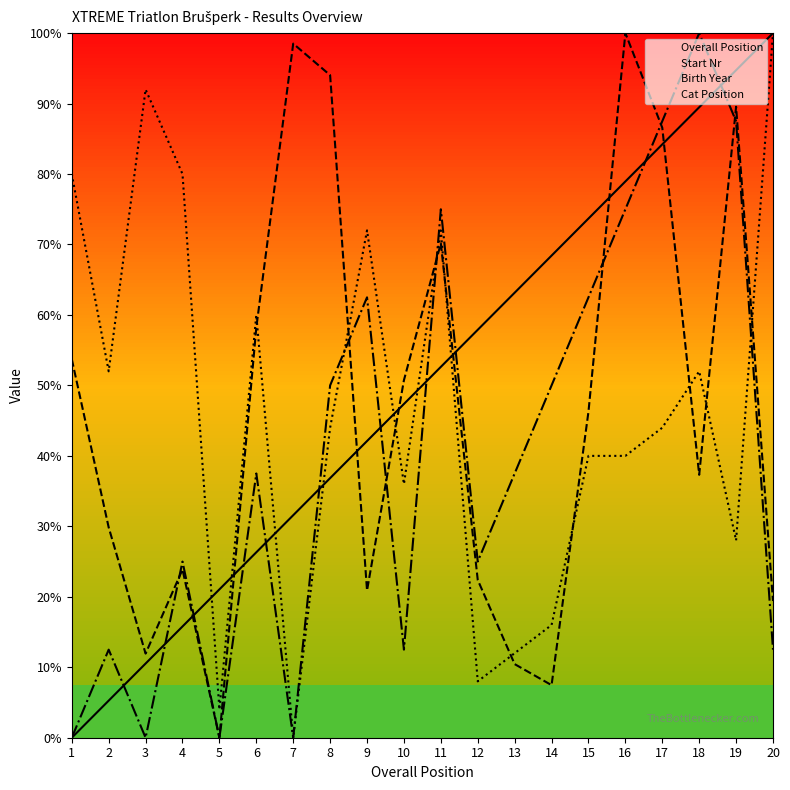

Between 17 and 3, which is larger?

17